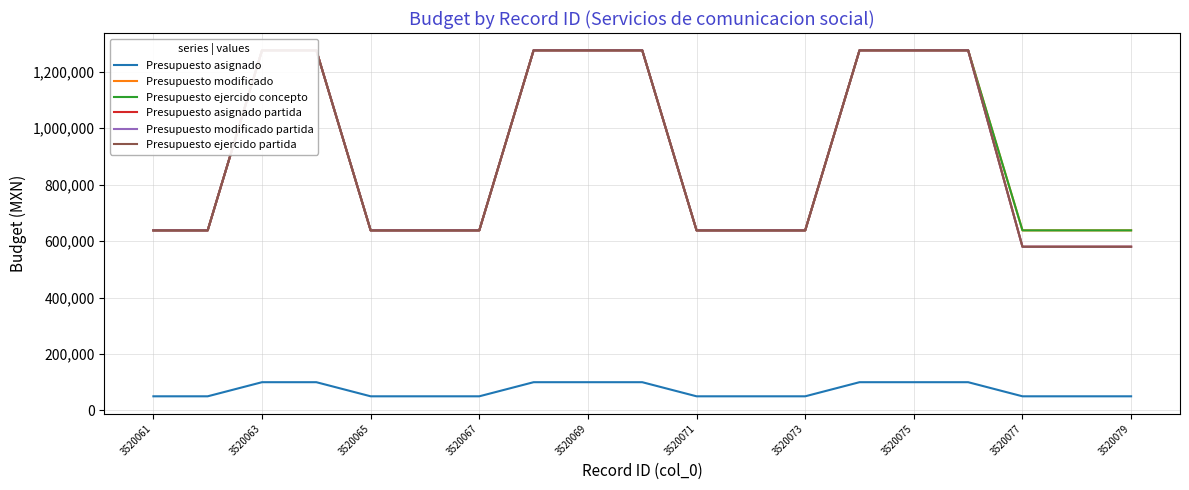

The value of Presupuesto asignado at 3520071 is 50000. True or false?

True